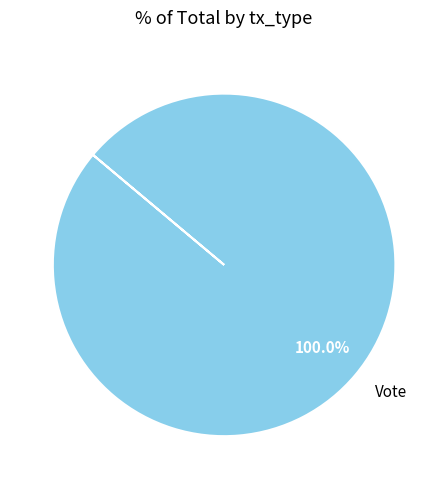

Rank the categories by value from lowest to highest.

Vote